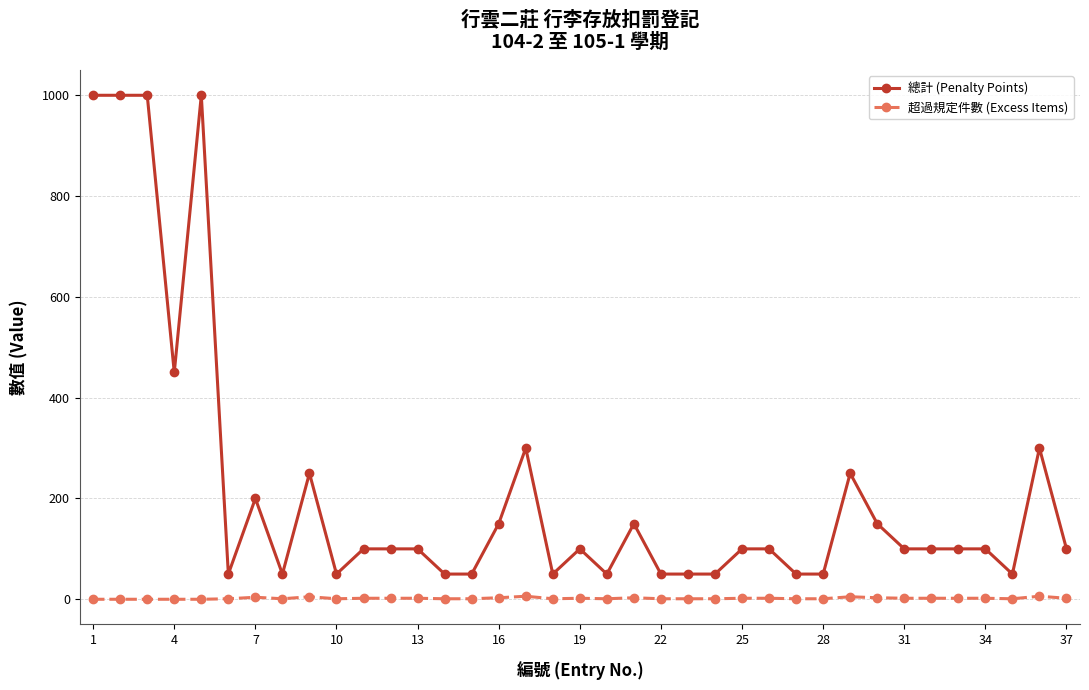

What is the difference between the maximum and minimum values in the 超過規定件數 (Excess Items) series?

6